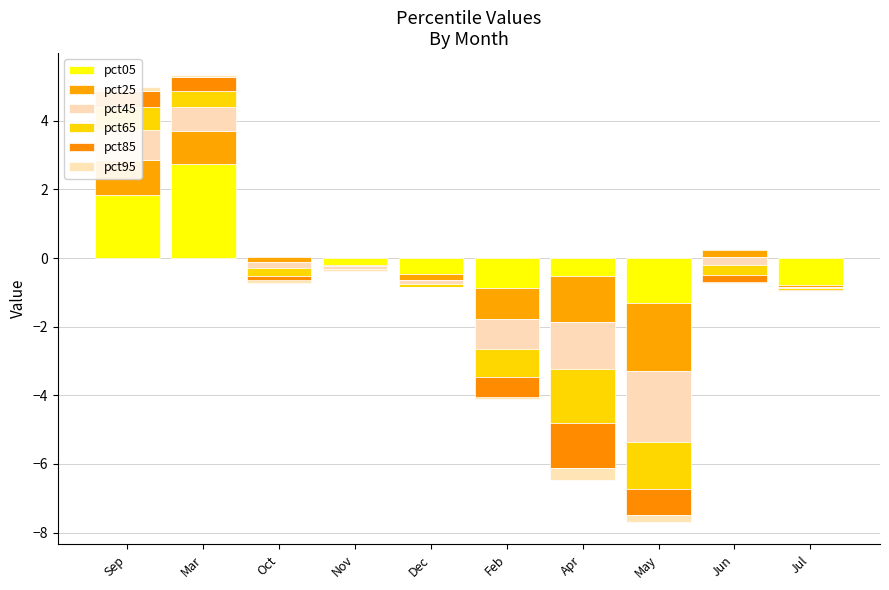

What is the sum of all pct45 values?

-3.4